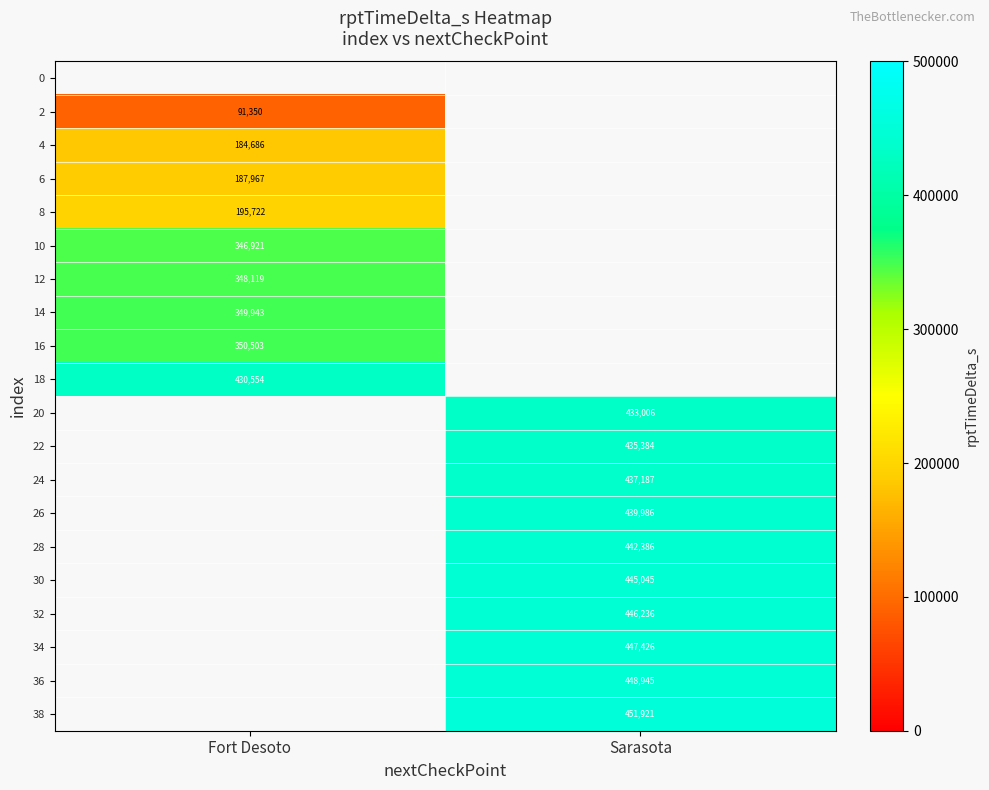

What is the minimum value shown in the chart?

91350.0